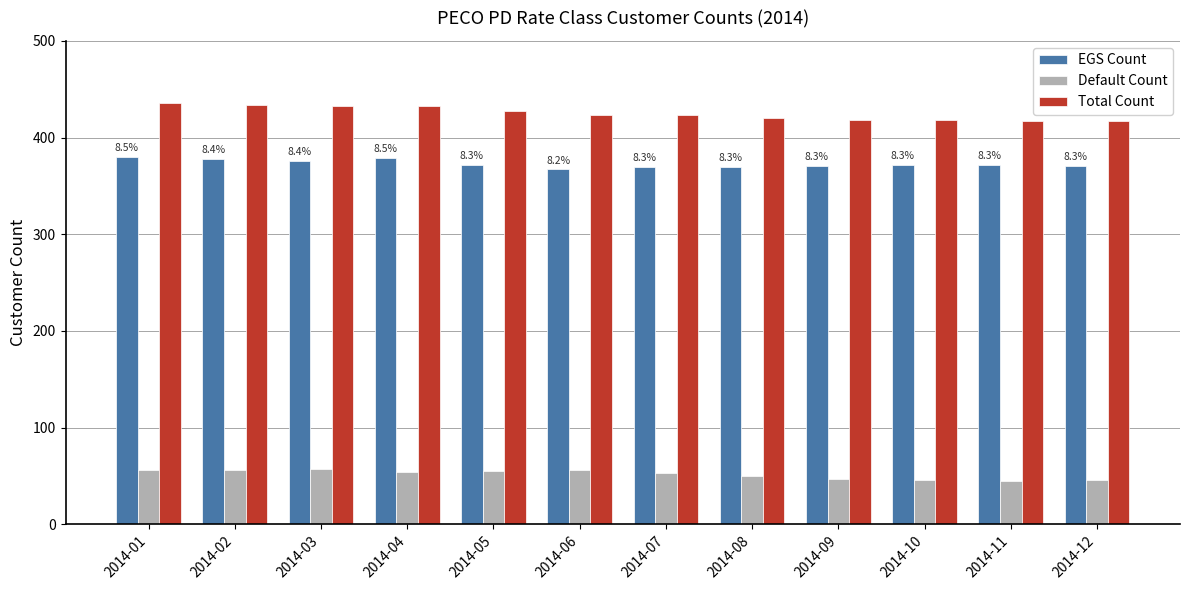

What is the value of the EGS Count bar at the 1st from the left?

380